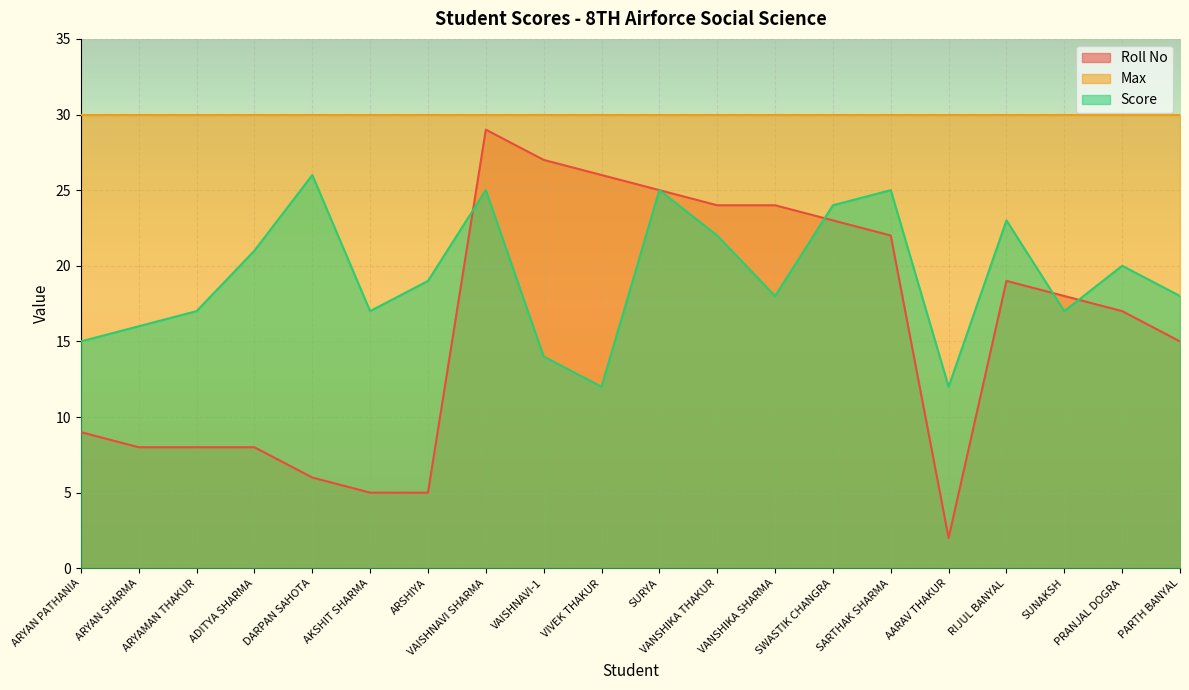

True or false: Score and Roll No cross at least once.

True